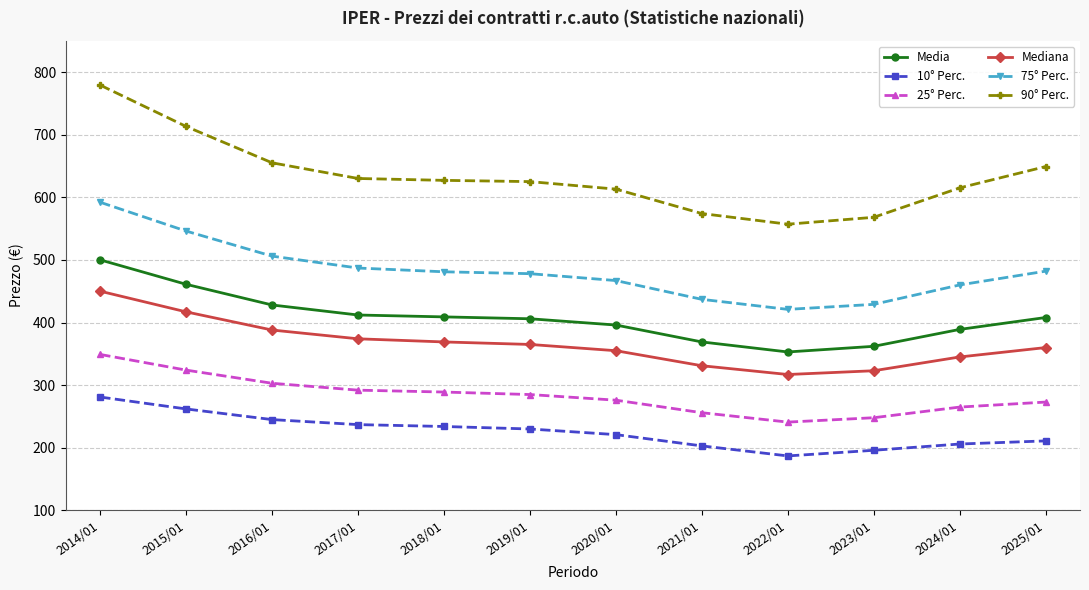

What is the sum of the 10° Perc. values at 2018/01 and 2020/01?

455